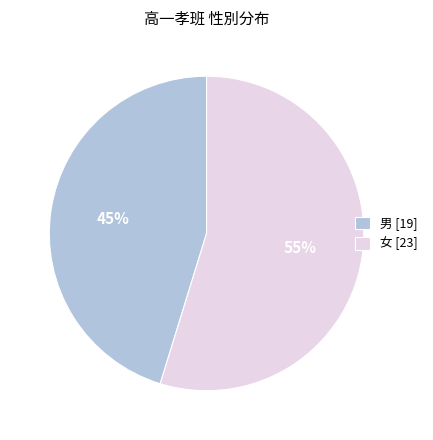

Which slice is the largest?

女